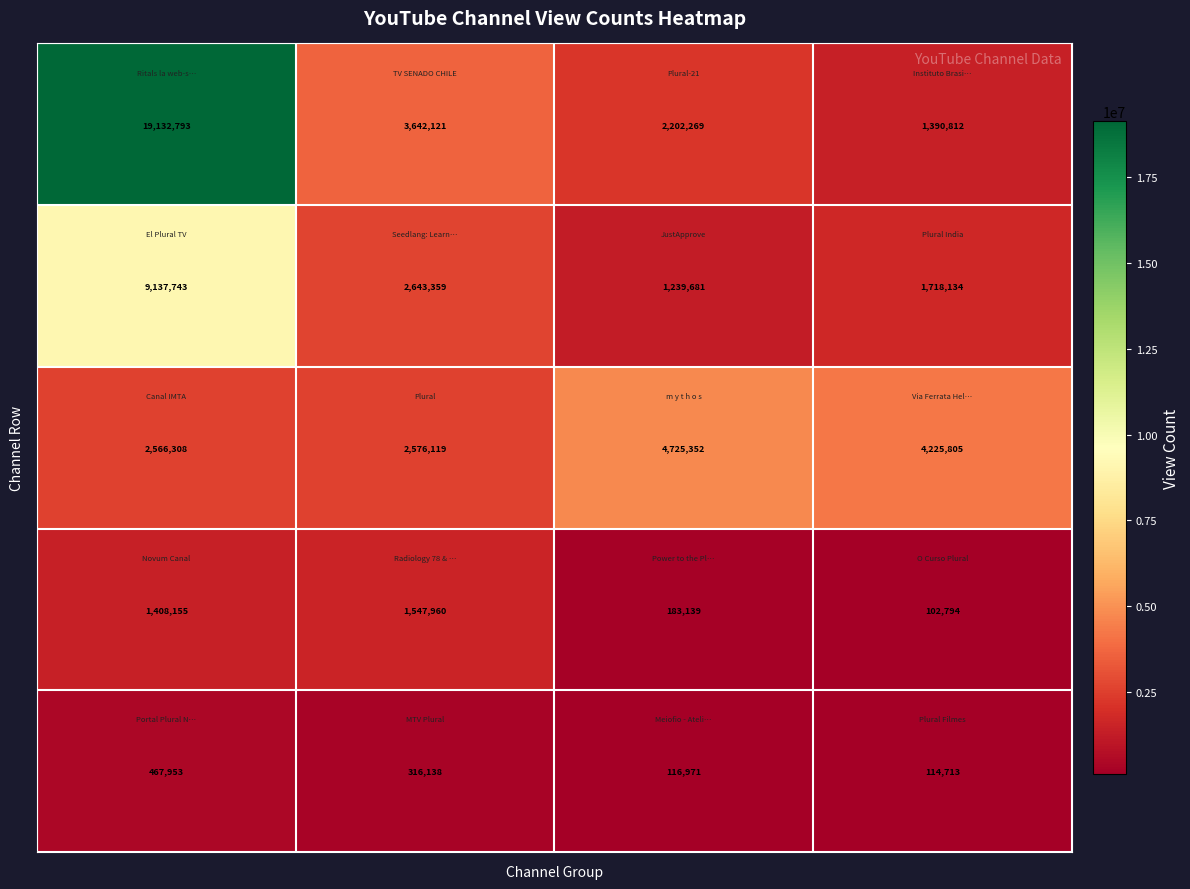

How many data points does each series have?

4